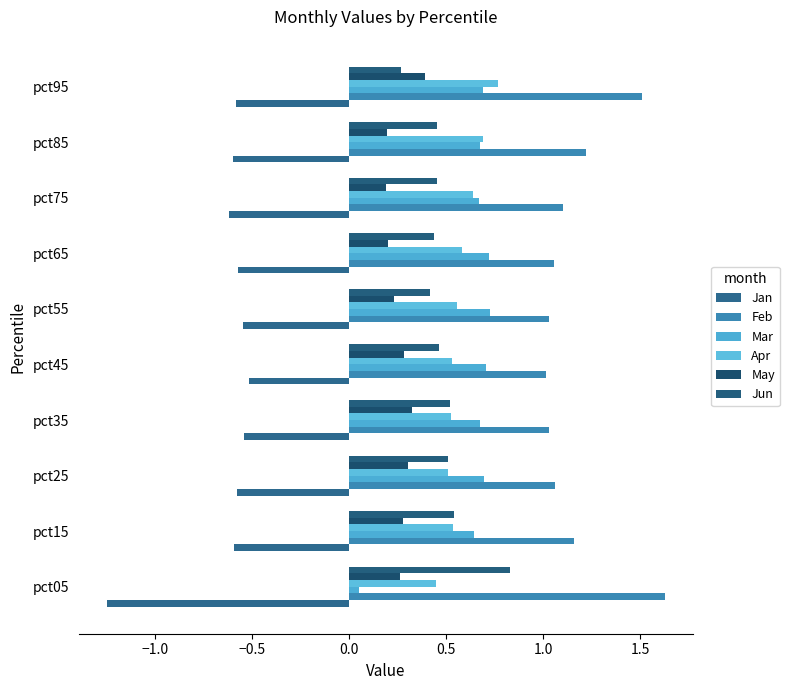

What is the sum of all May values?

2.7